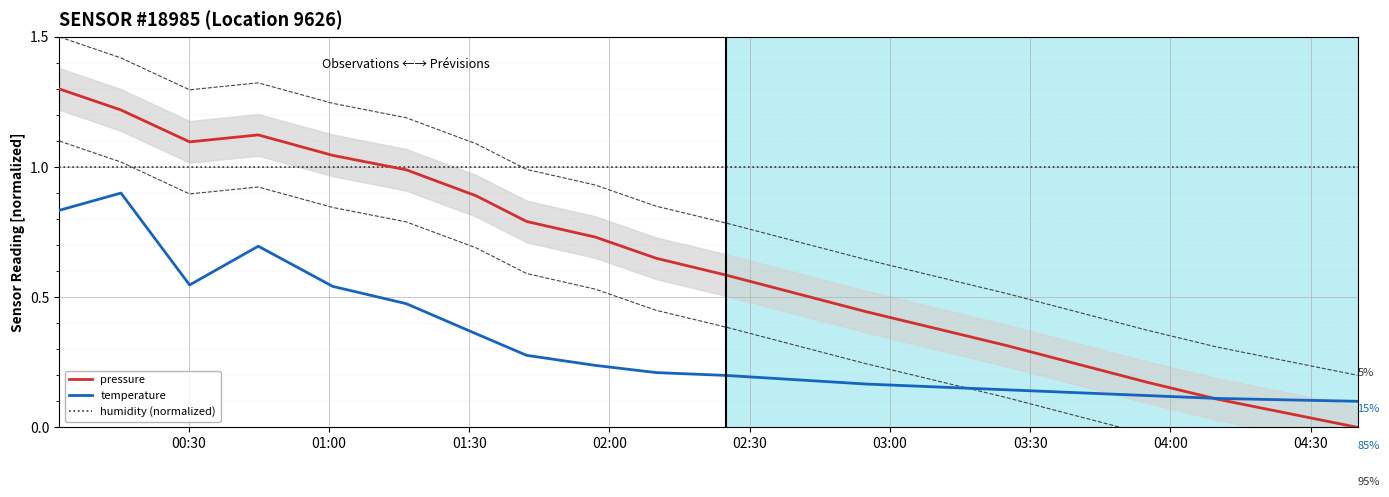

List the series in order of their peak value, highest first.

pressure, humidity (normalized), temperature